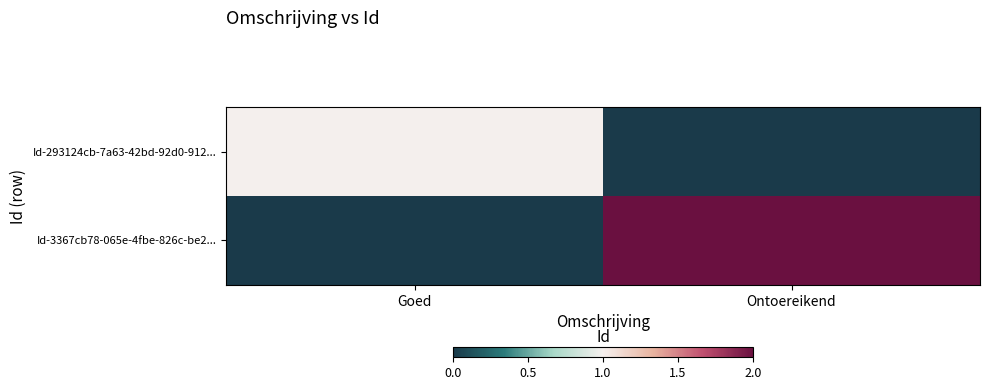

Which series has the largest total across all categories?

Id-3367cb78-065e-4fbe-826c-be2...